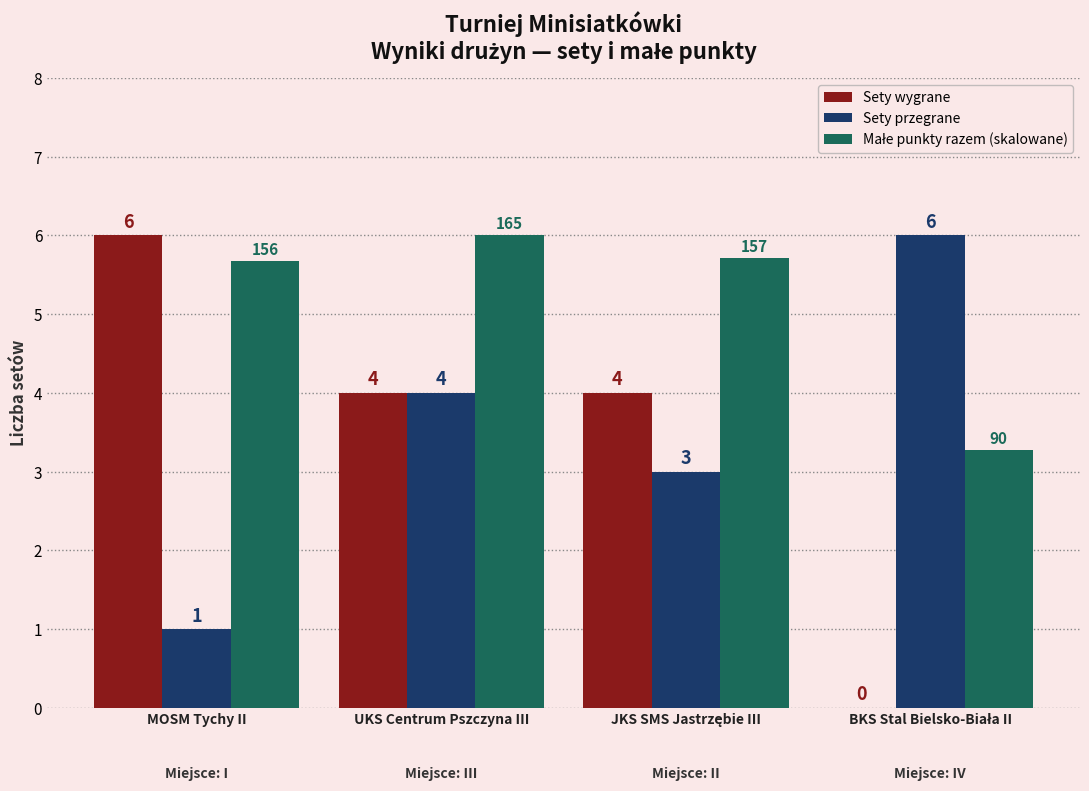

What is the greatest value displayed?

6.0